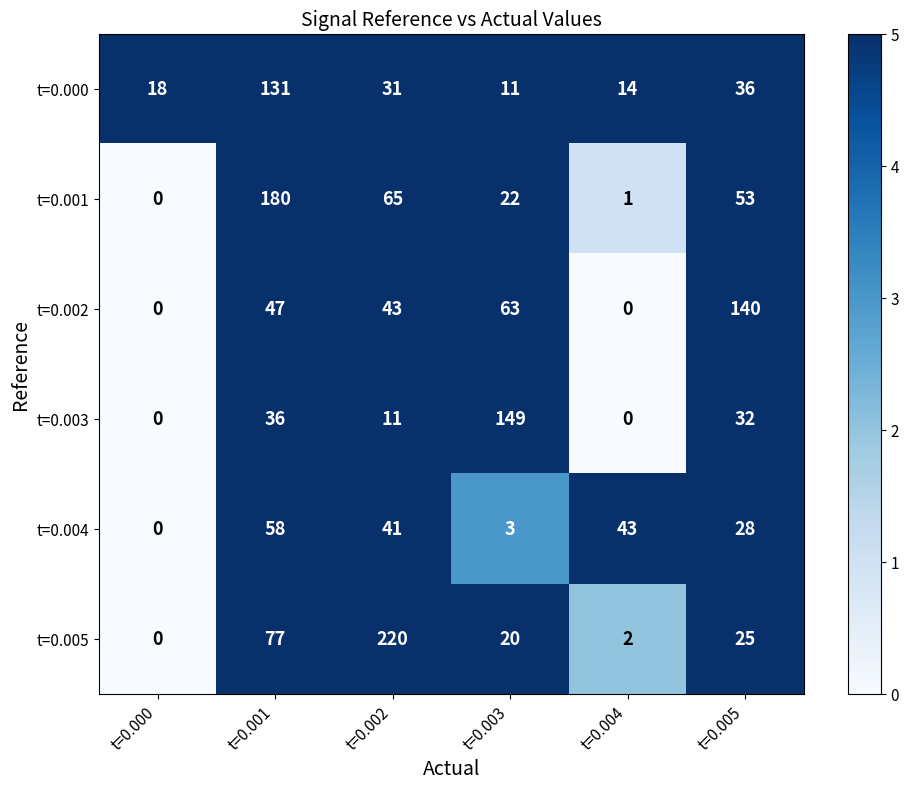

What is the spread (max minus min) of values at t=0.005?

115